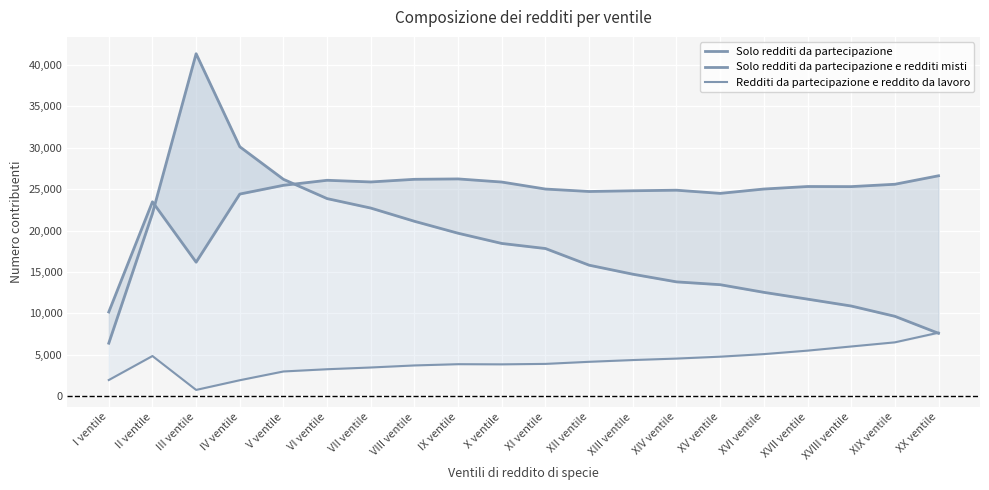

List the series in order of their overall mean, highest first.

Solo redditi da partecipazione e redditi misti, Solo redditi da partecipazione, Redditi da partecipazione e reddito da lavoro